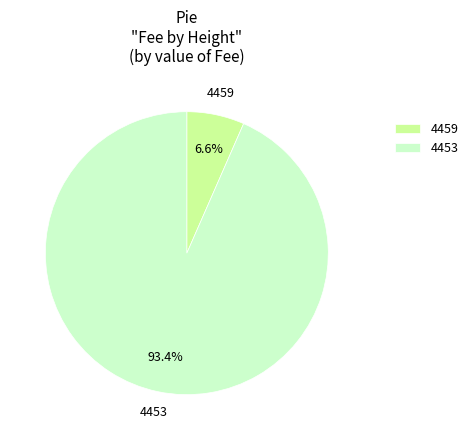

To the nearest percent, what percentage of the pie is 4453?

93%